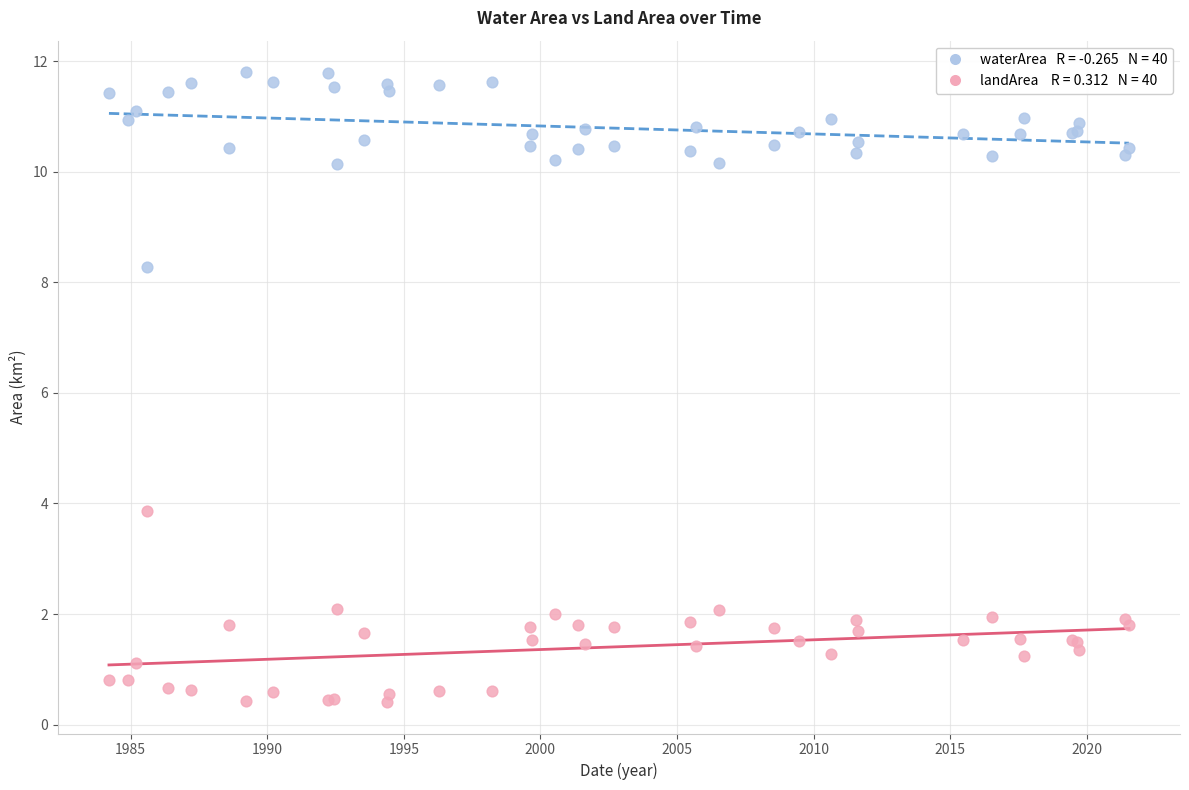

Across all series, what Y value is closest to 6?

3.9